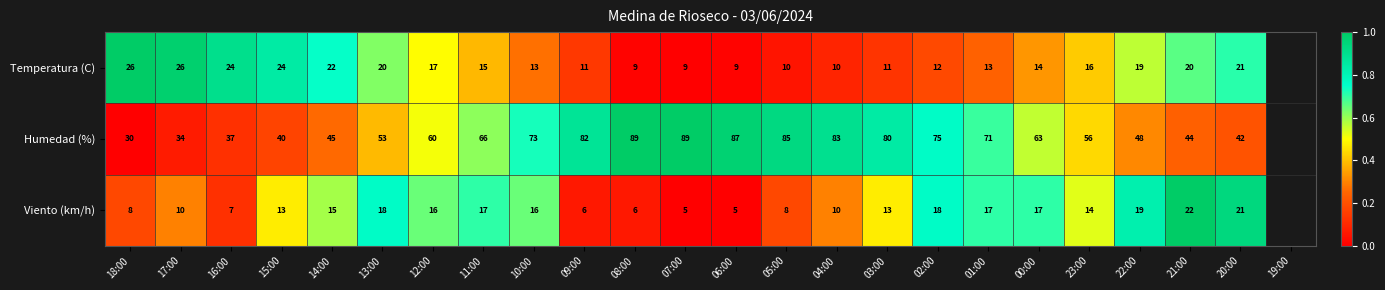

At 09:00, list the series in order from largest to smallest.

Humedad (%), Temperatura (C), Viento (km/h)